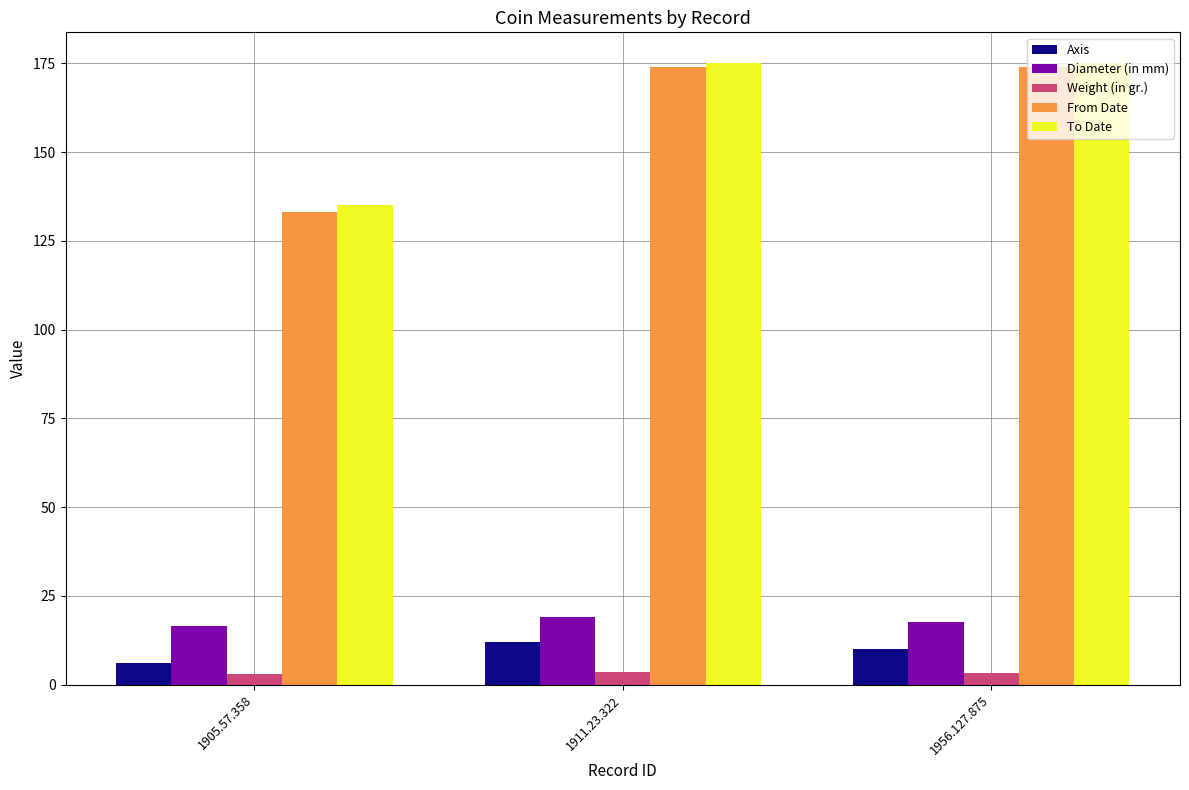

The Diameter (in mm) series shows 16.5 at 1905.57.358. True or false?

True